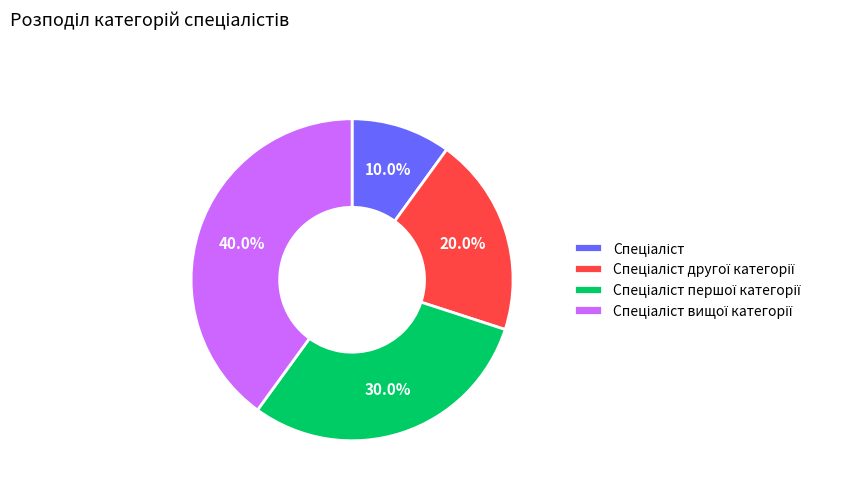

Is there a majority slice in this chart?

No